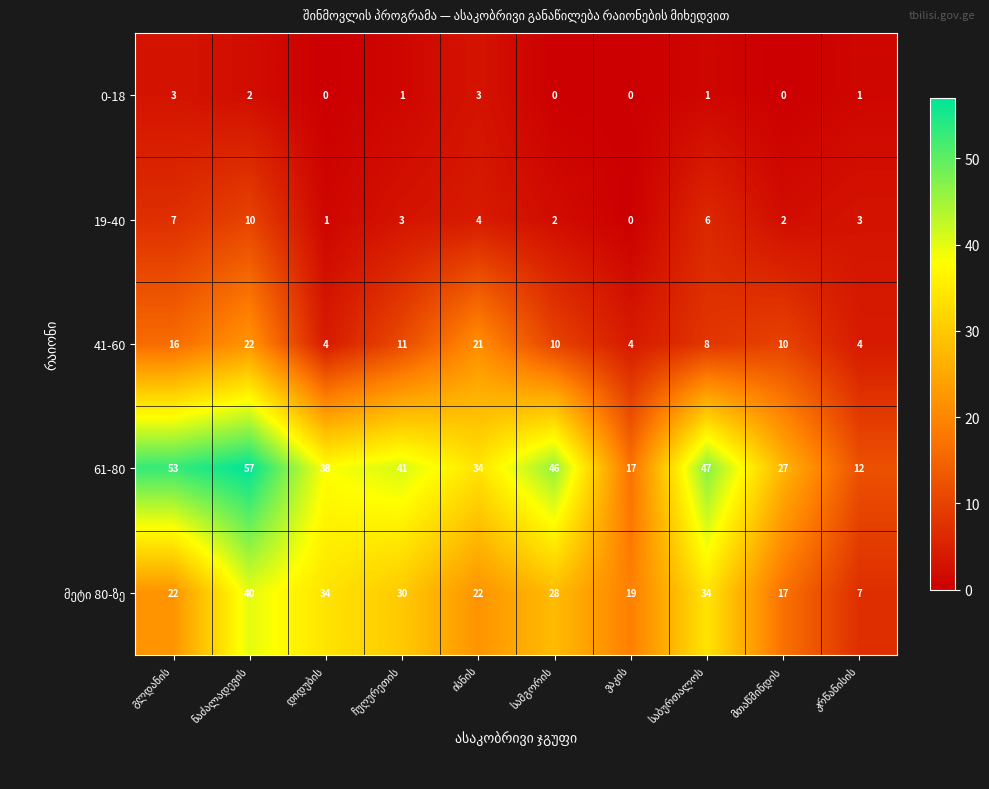

How many distinct data groups are displayed?

5